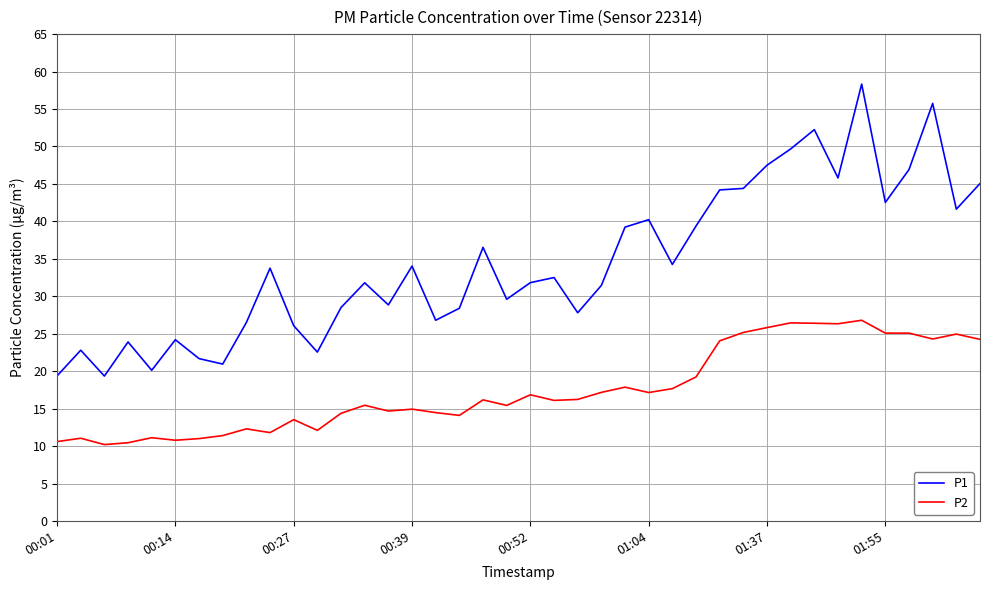

Does the chart have visible grid lines?

Yes